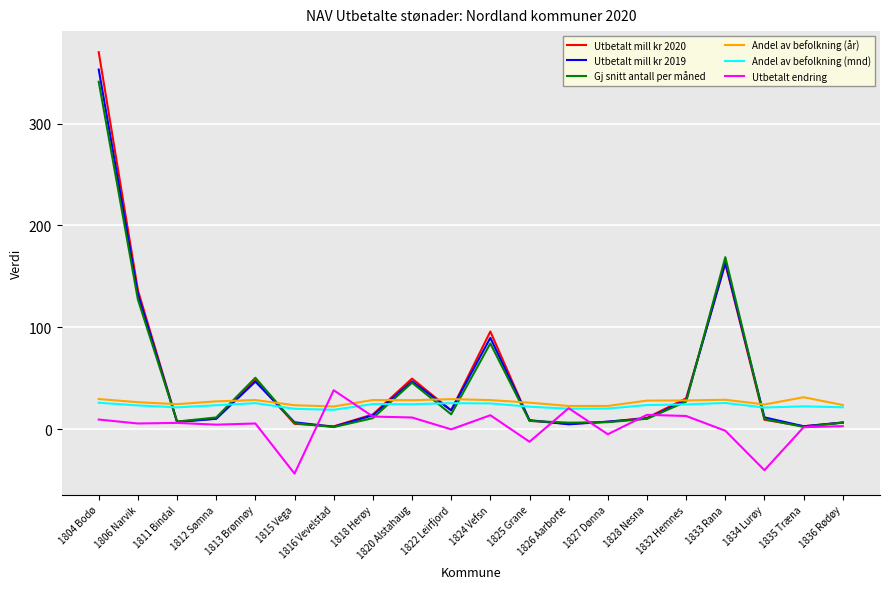

How many values in the Utbetalt endring series are below 5?

9